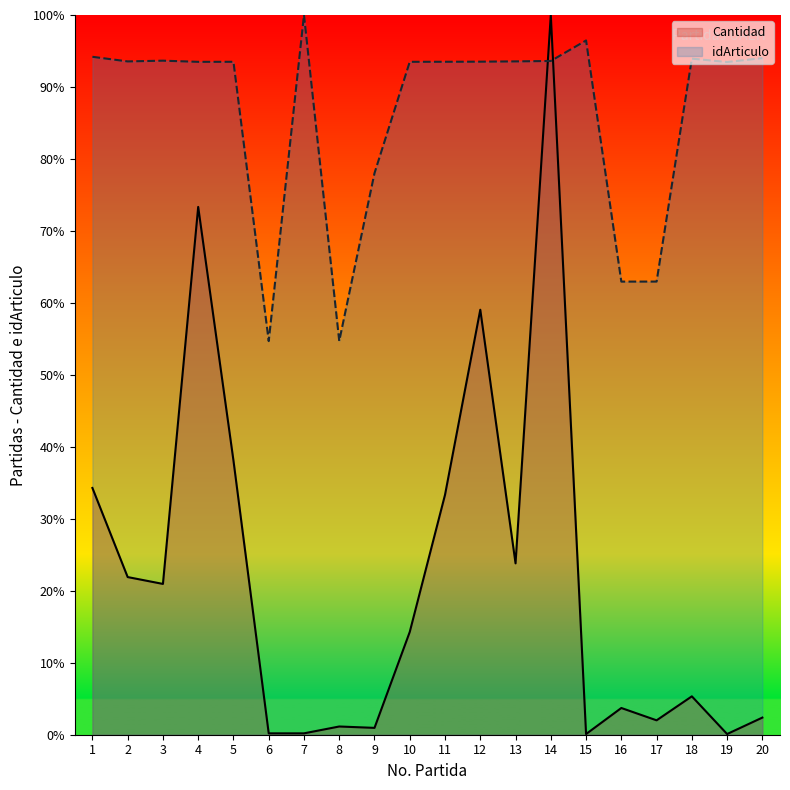

What is the greatest value displayed?

100.0